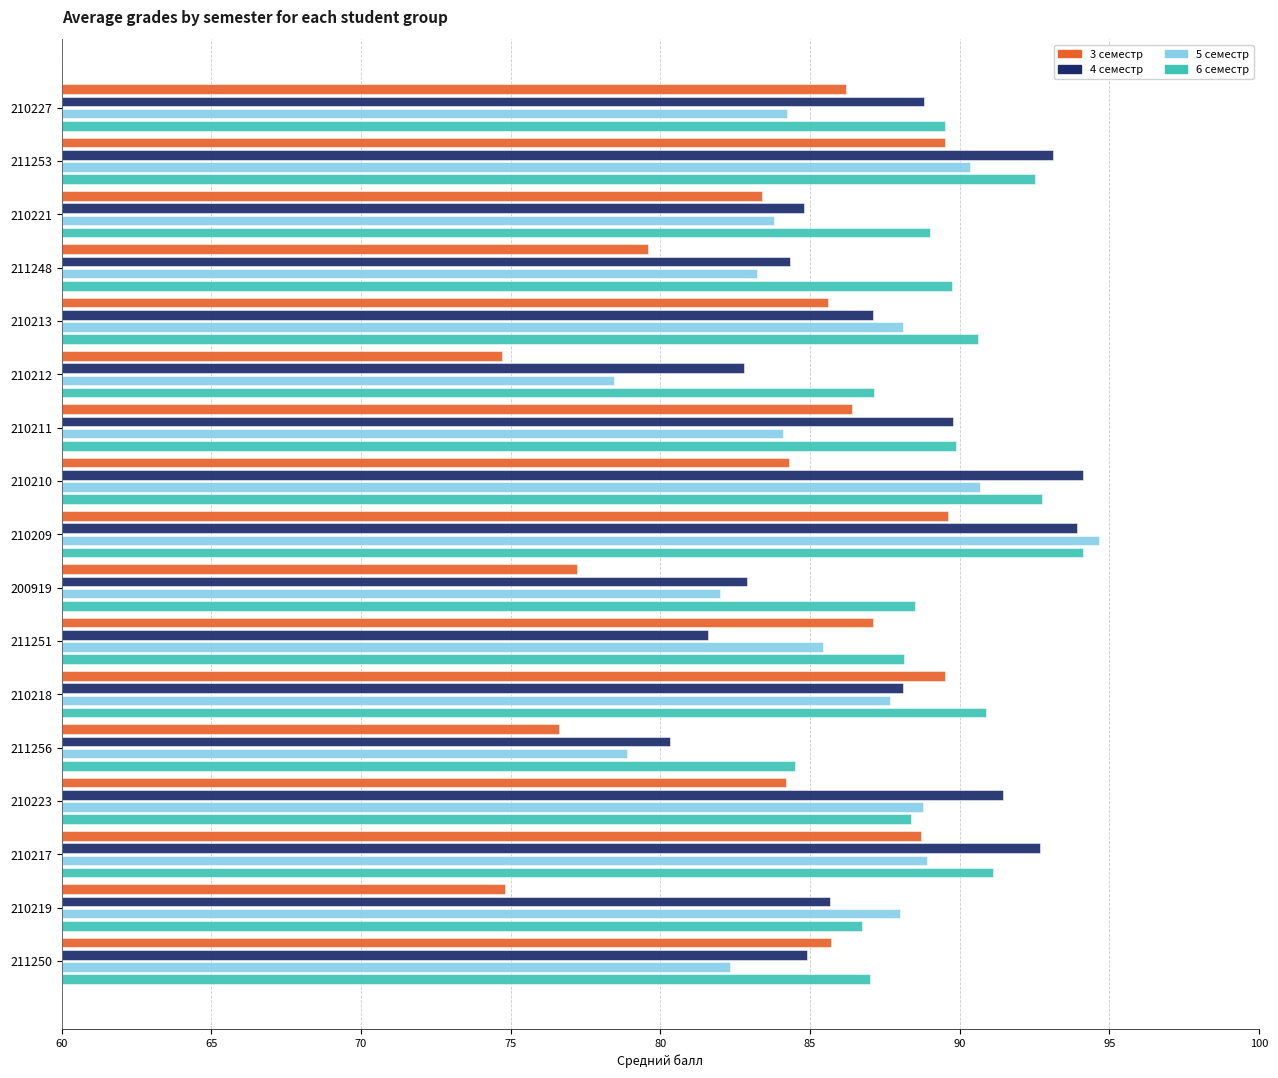

Between 210209 and 211251, which series saw the biggest shift?

4 семестр